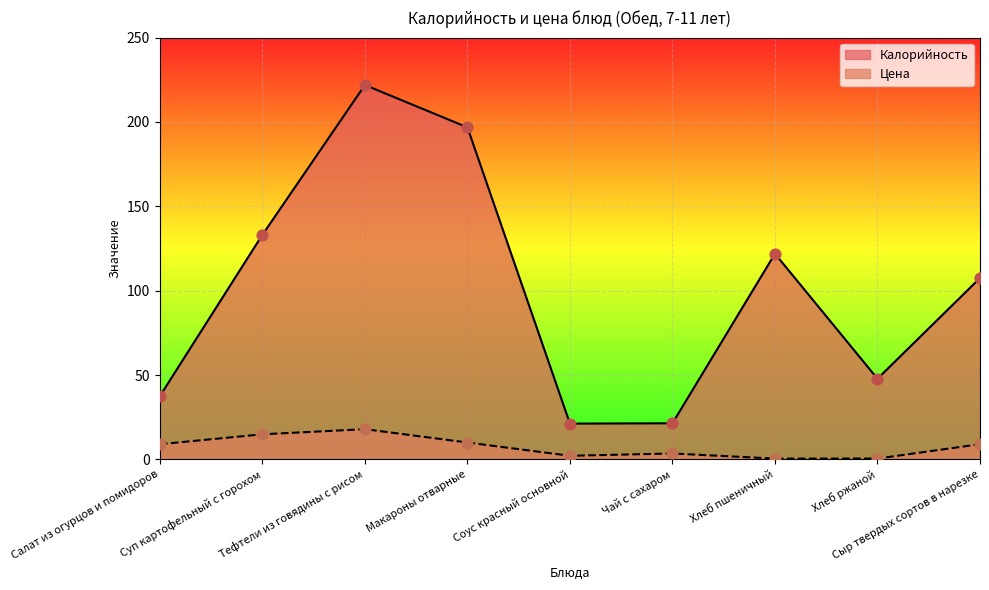

At how many categories does at least one series exceed 43?

6